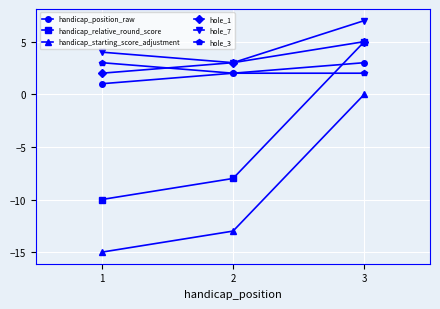

At how many categories does at least one series exceed 6?

1